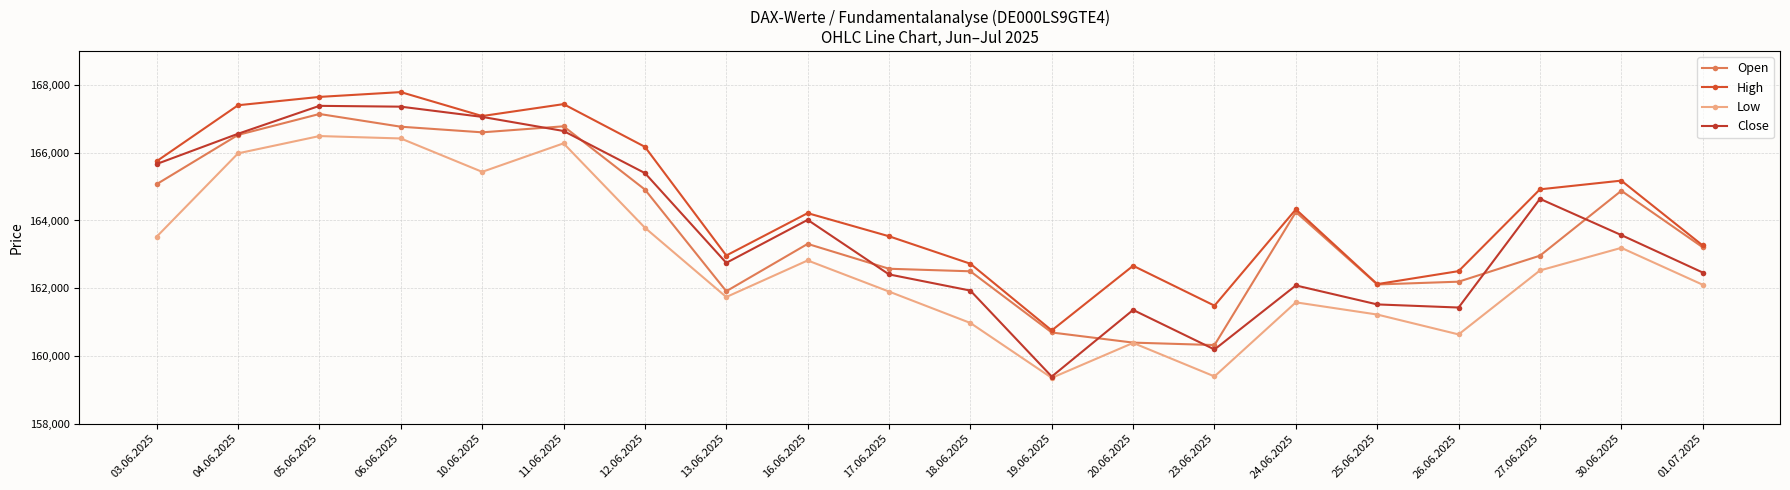

What is the value of the High point at the 18th from the left?

164920